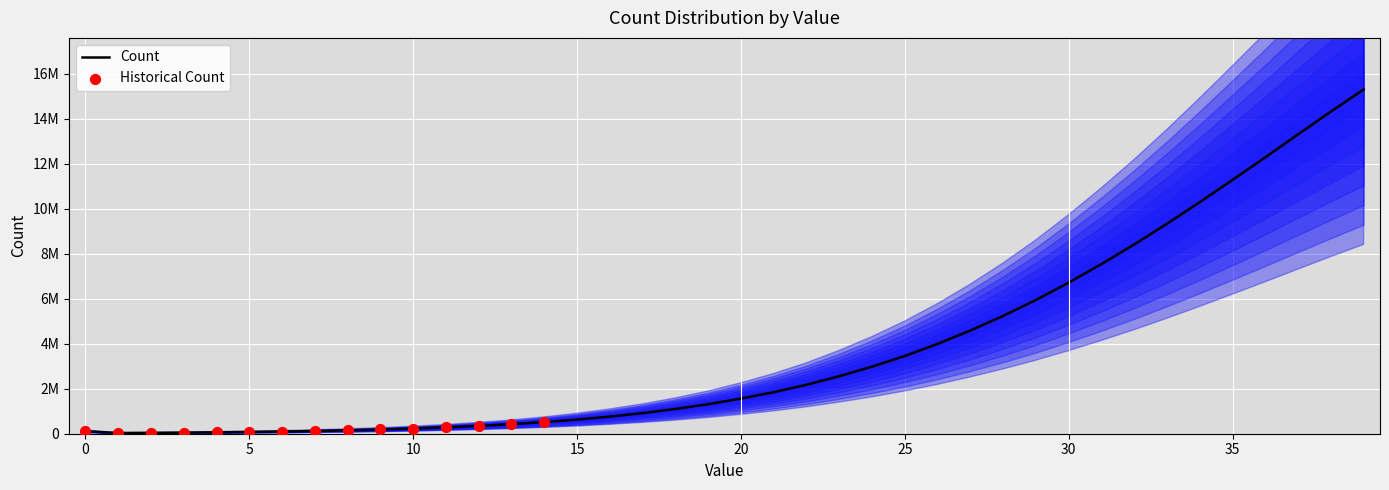

What is the change in value from 8 to 30?

+6567333